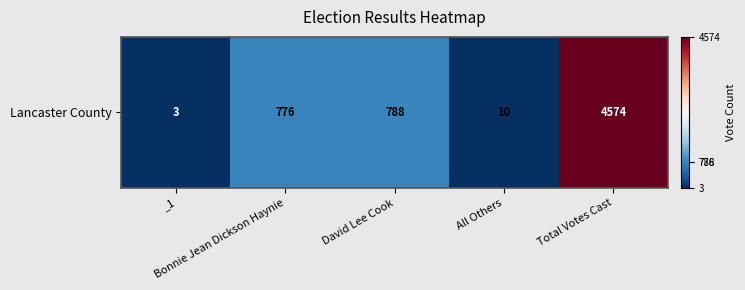

Rank the categories by value from highest to lowest.

Total Votes Cast, David Lee Cook, Bonnie Jean Dickson Haynie, All Others, _1